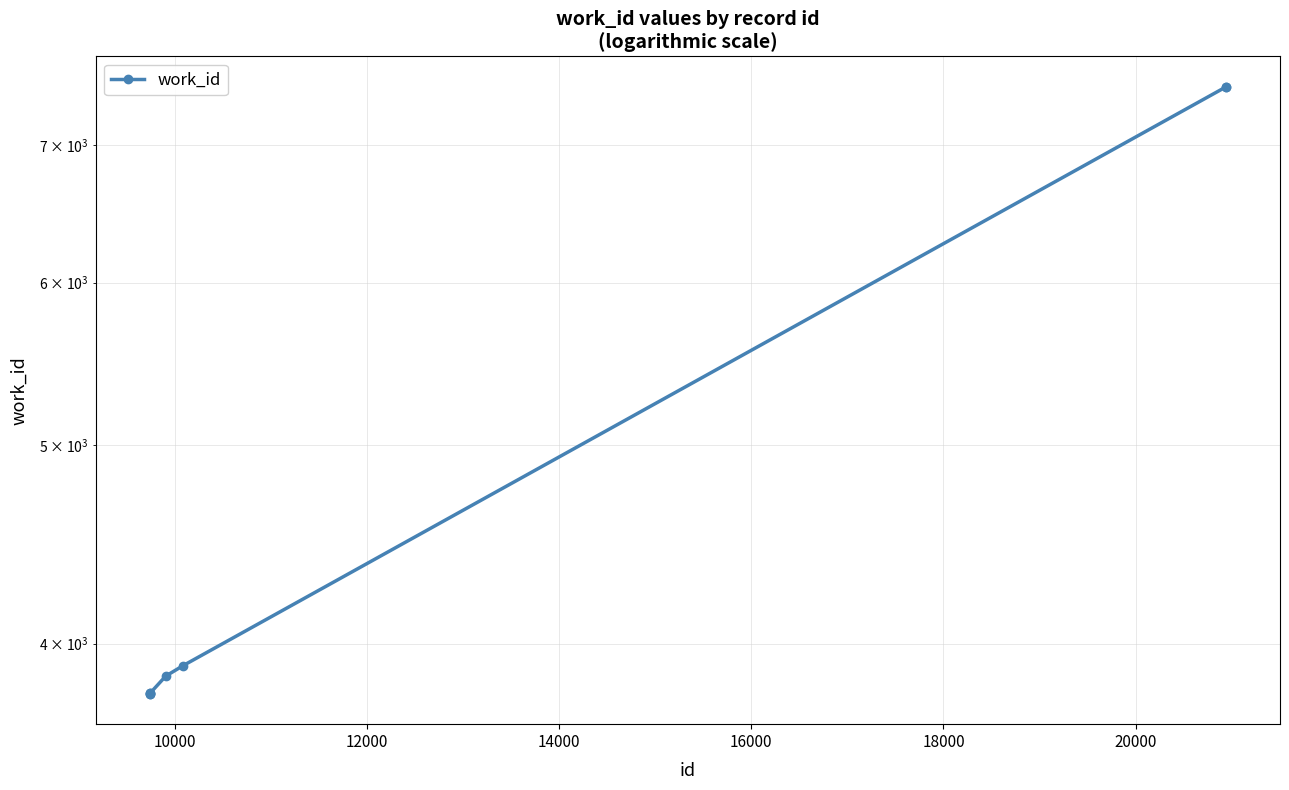

Reading left to right, extract all data points from this chart.

3781	3782	3783	3784	3857	3903	7475	7475